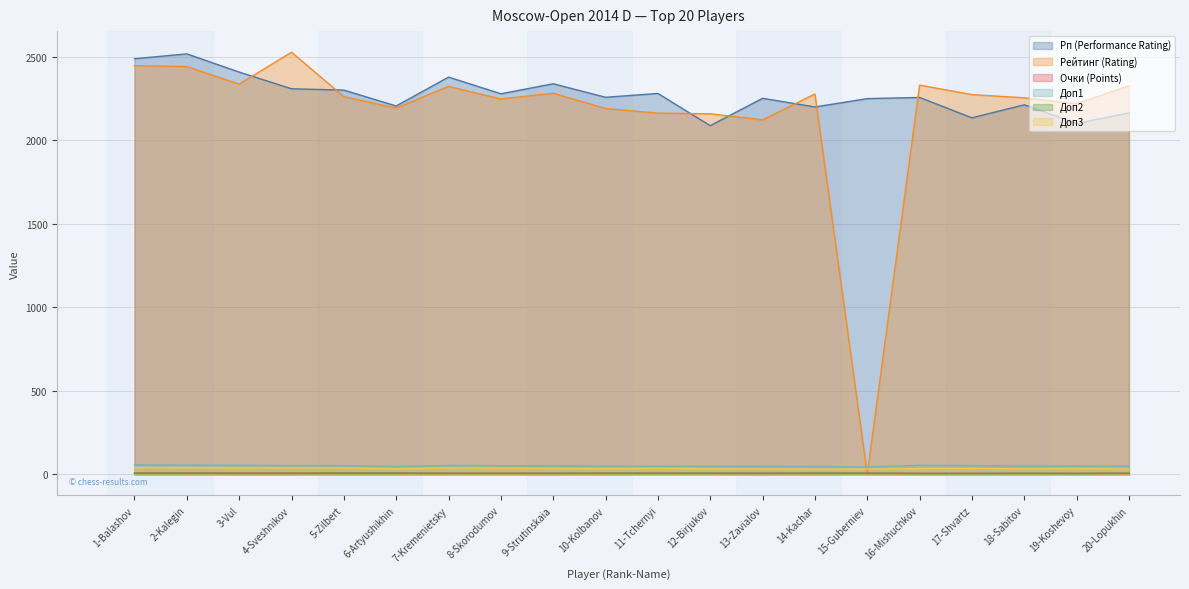

Between 18-Sabitov and 11-Tchernyi, which is larger?

11-Tchernyi